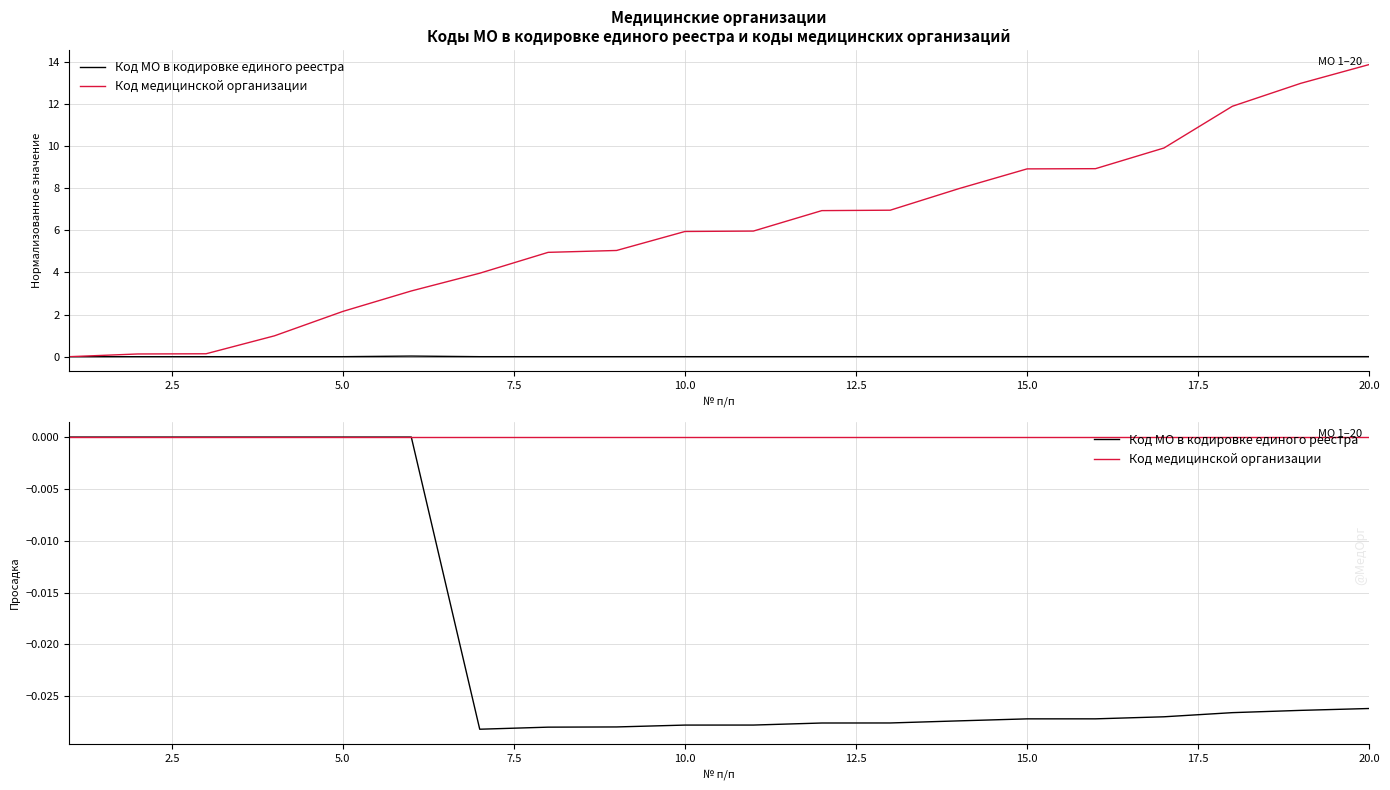

True or false: Код МО в кодировке единого реестра and Код медицинской организации intersect in this chart.

False